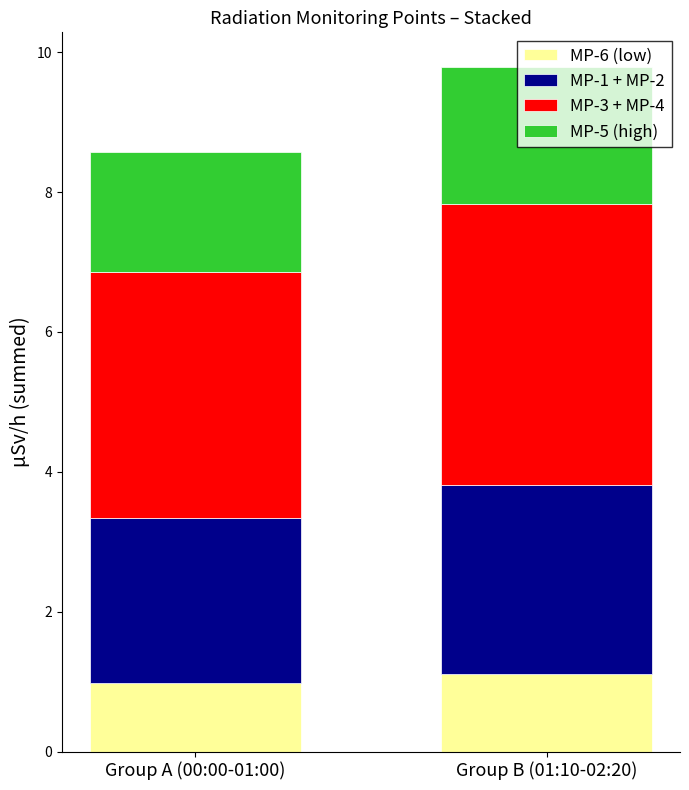

What is the average value of the MP-6 (low) series?

1.0